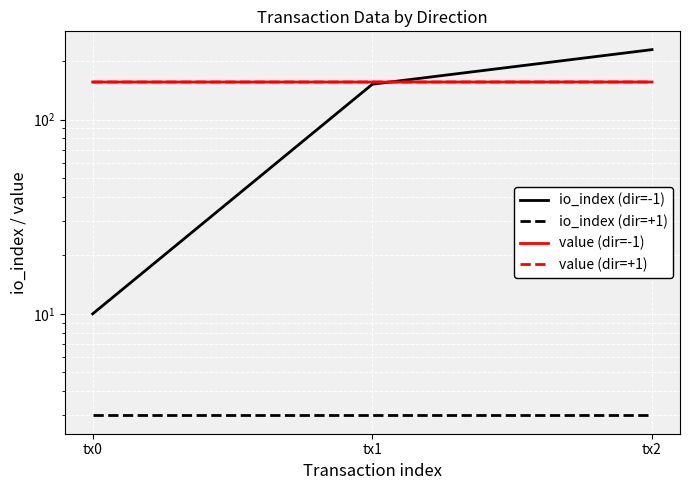

At how many categories does at least one series exceed 213?

1